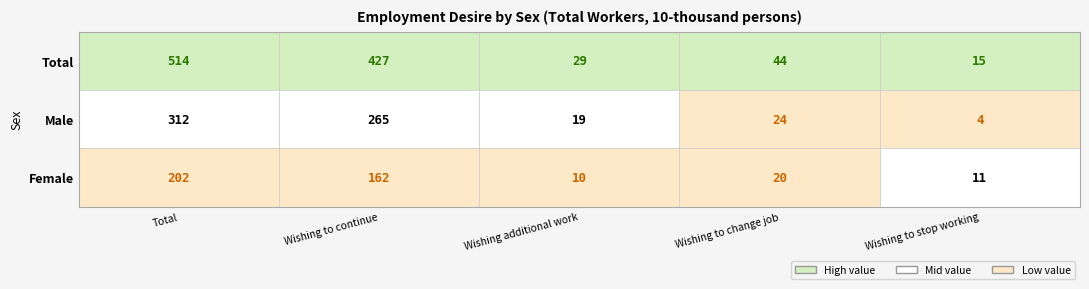

Which series changed the most between Wishing additional work and Wishing to stop working?

Male